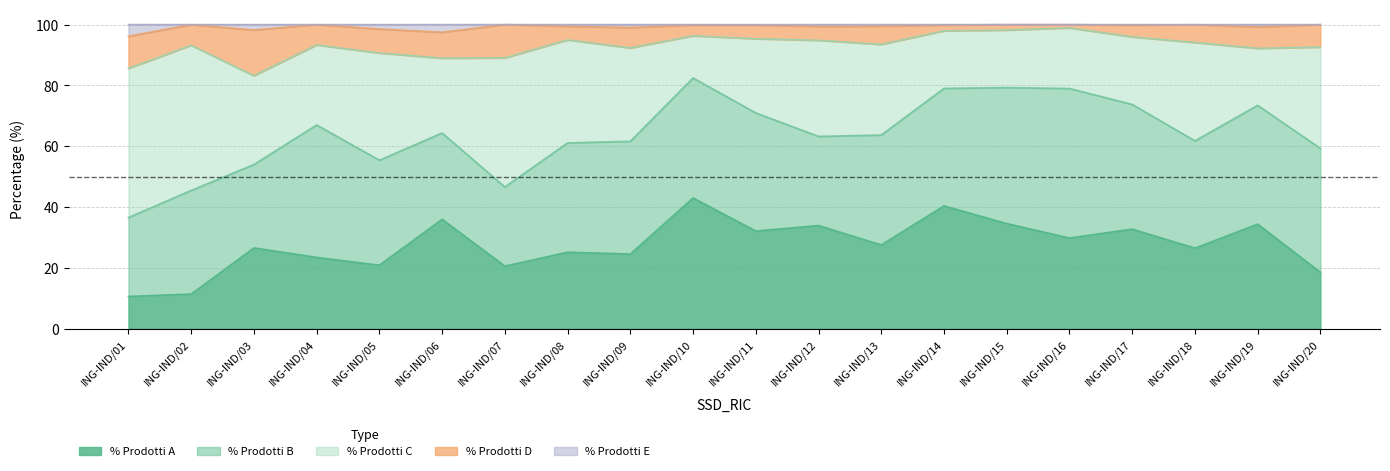

What is the average value of the % Prodotti E series?

0.7